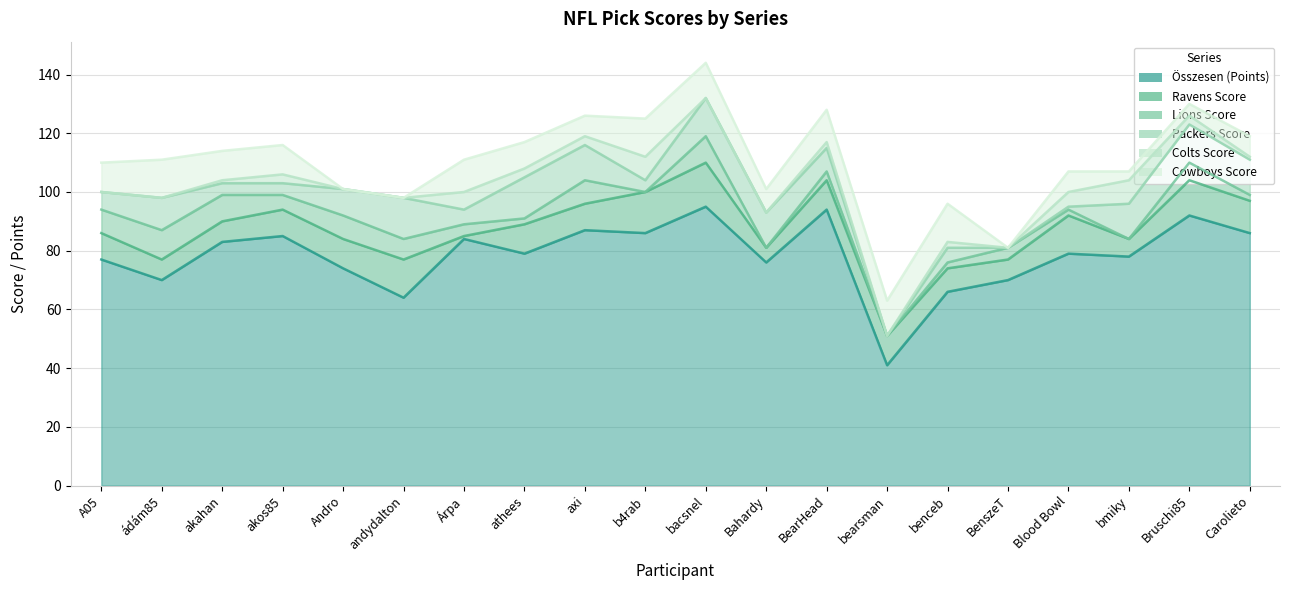

Which series has the largest total across all categories?

Összesen (Points)